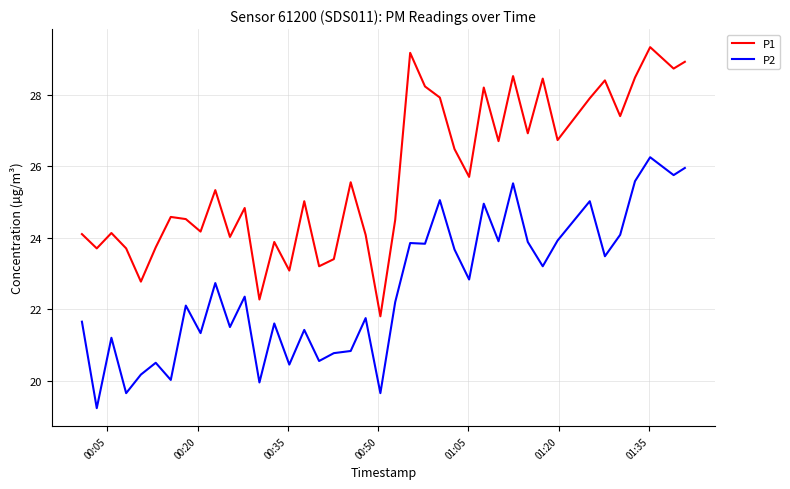

Which series has the largest total across all categories?

P1